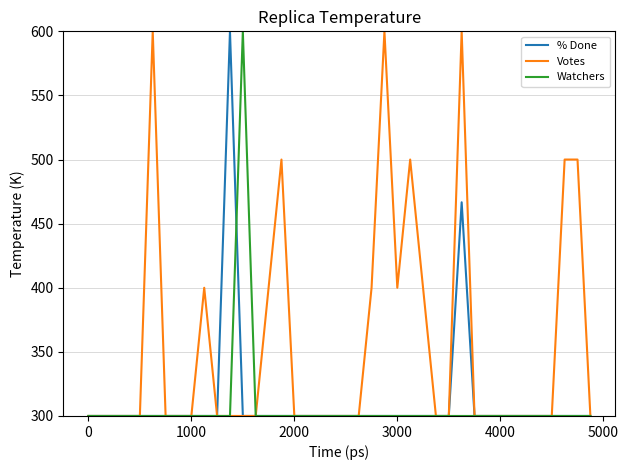

How many Votes values are between 300 and 400?

33